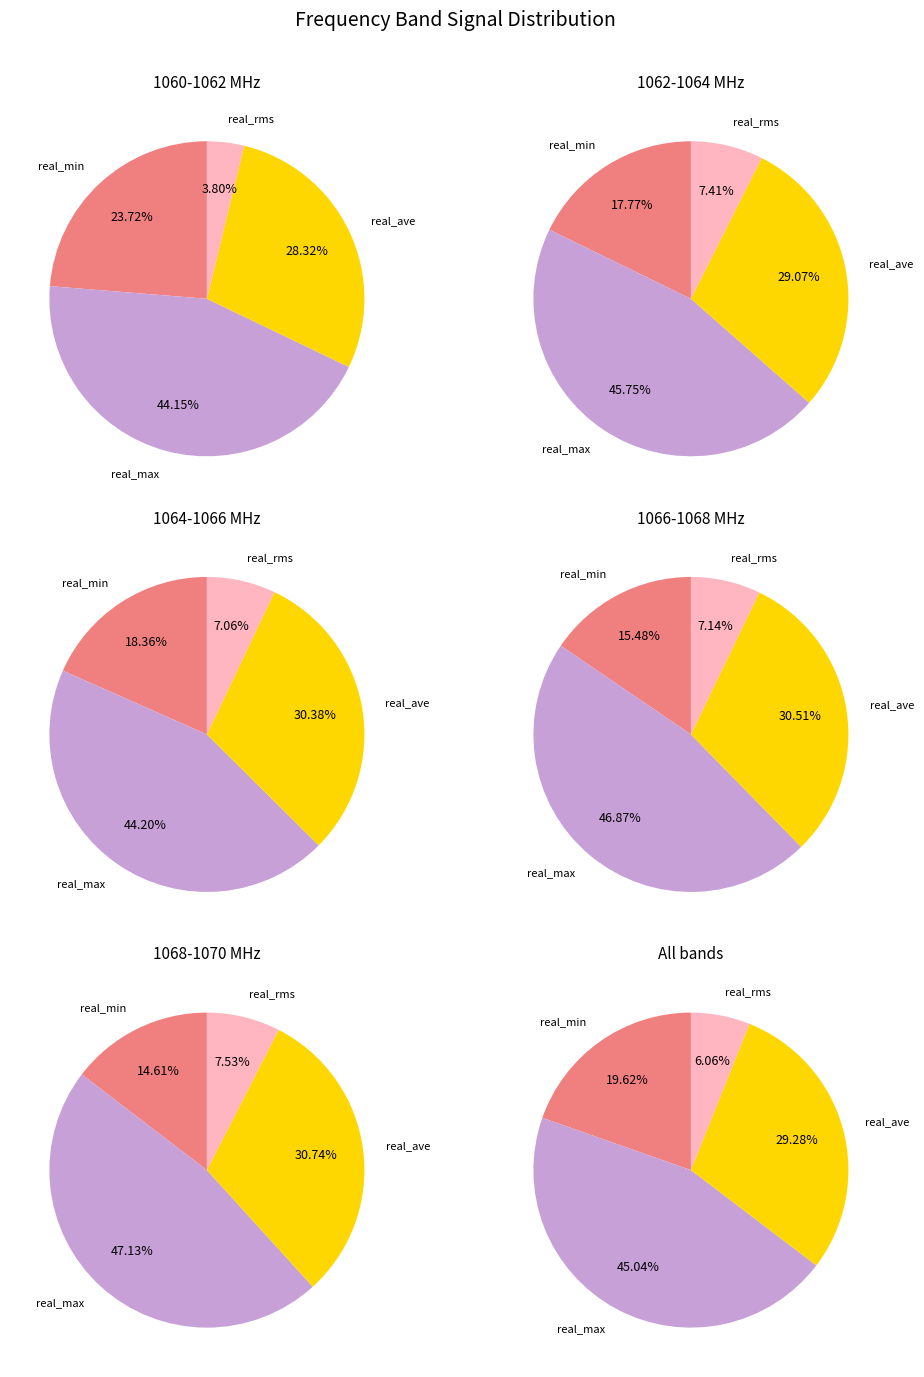

Rank the series by their average value, from lowest to highest.

real_rms, real_min, real_ave, real_max